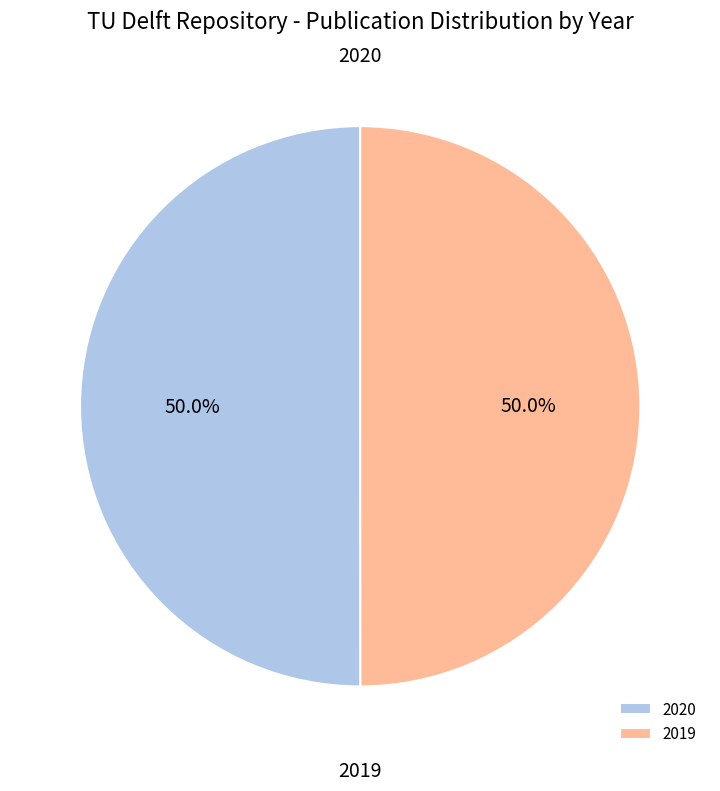

How many slices are in this pie chart?

2